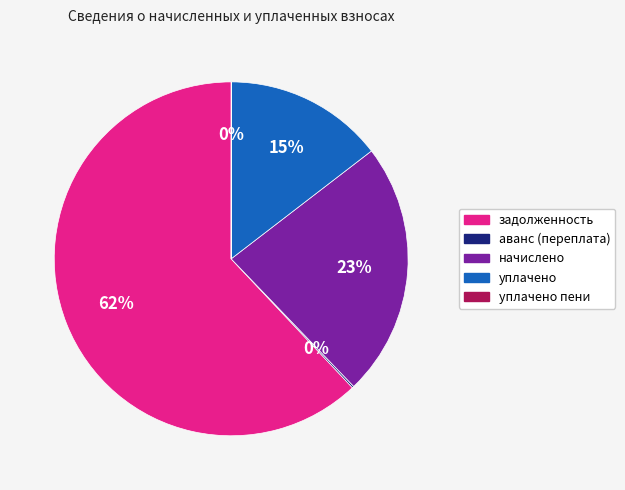

Does any single category account for the majority?

Yes